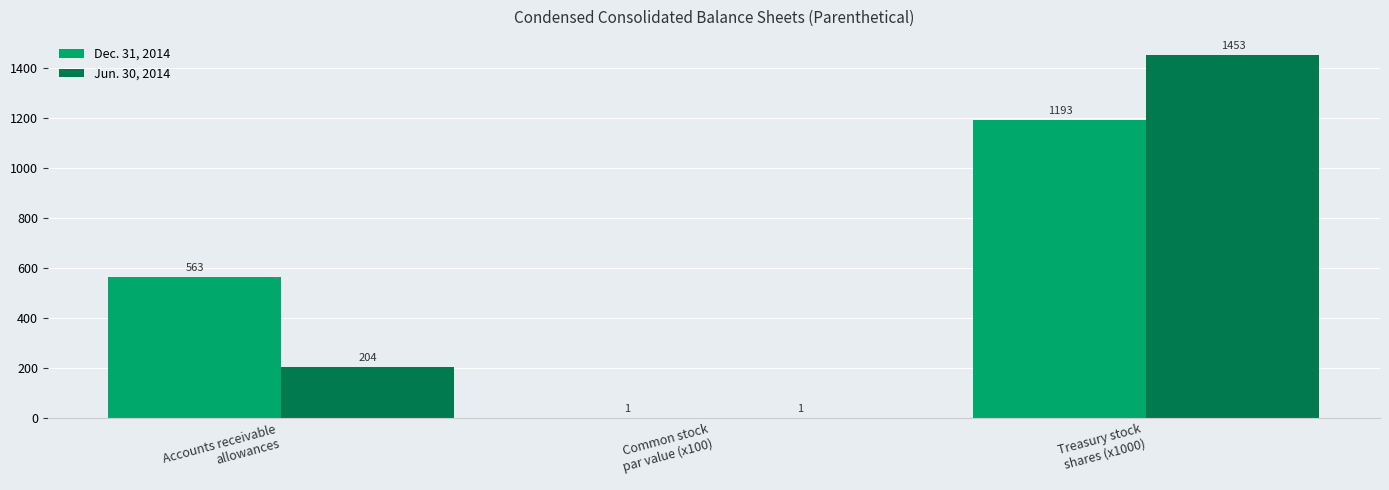

What is the spread (max minus min) of values at Accounts receivable
allowances?

359